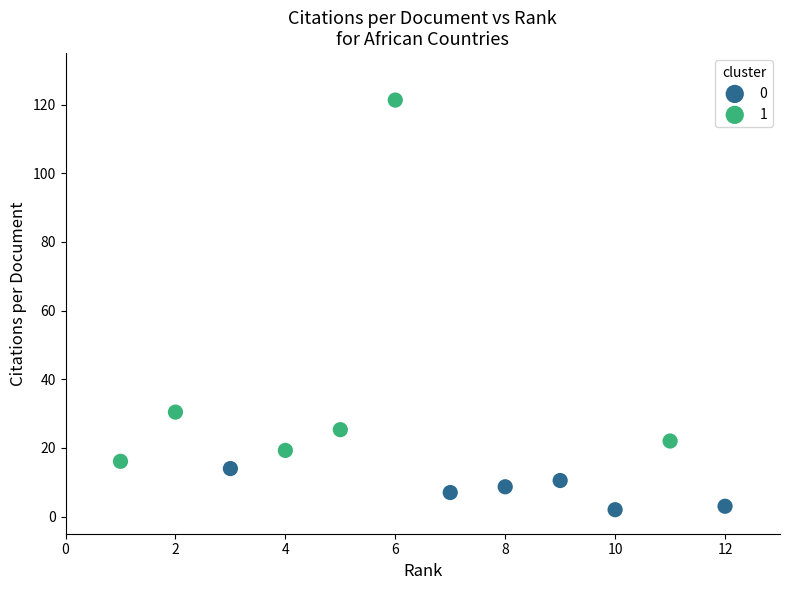

What are all the series names shown in the legend?

0, 1